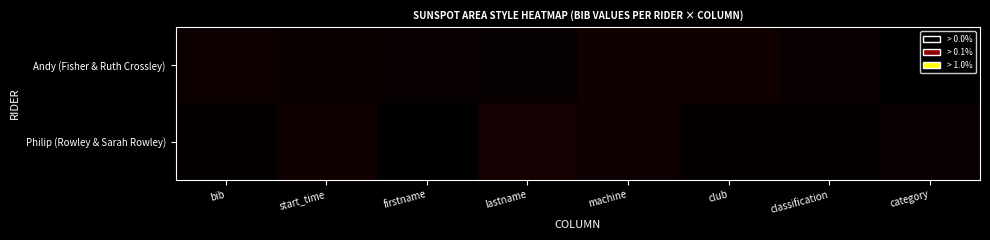

Between lastname and category, which is larger?

lastname